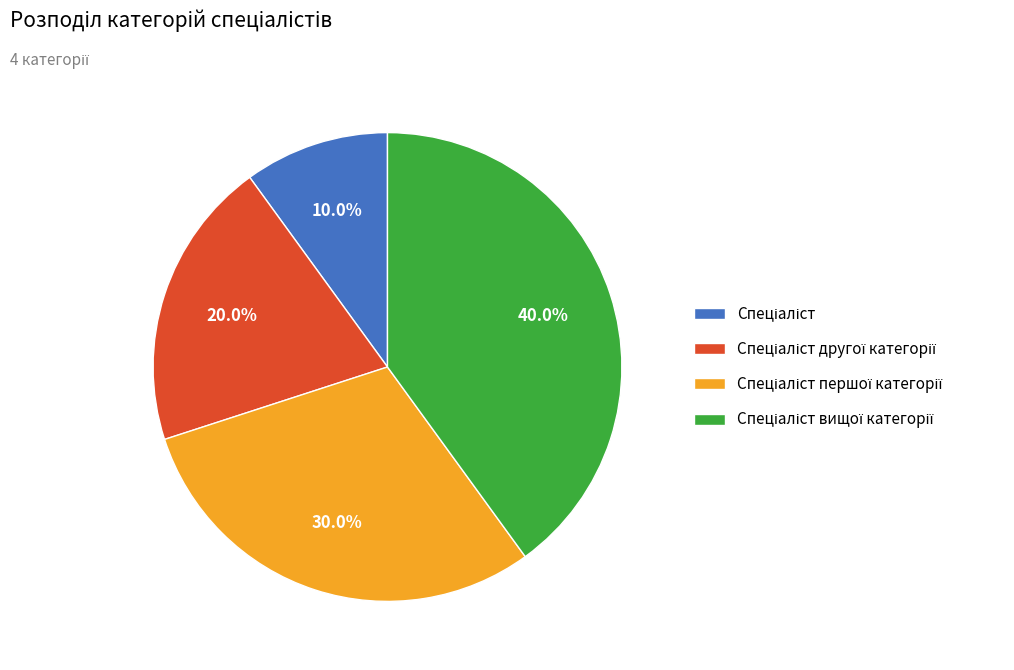

Is there any slice that represents more than half of the pie?

No